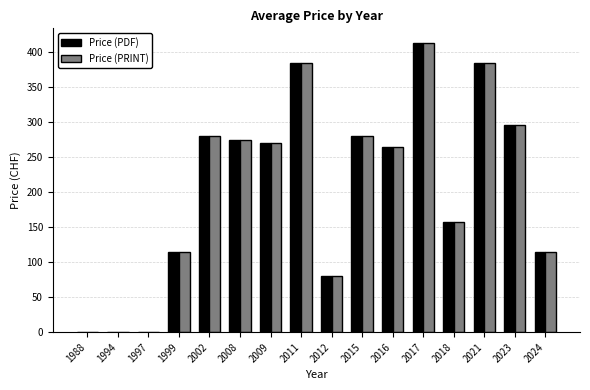

At which label is Price (PRINT) closest to 206?

2018